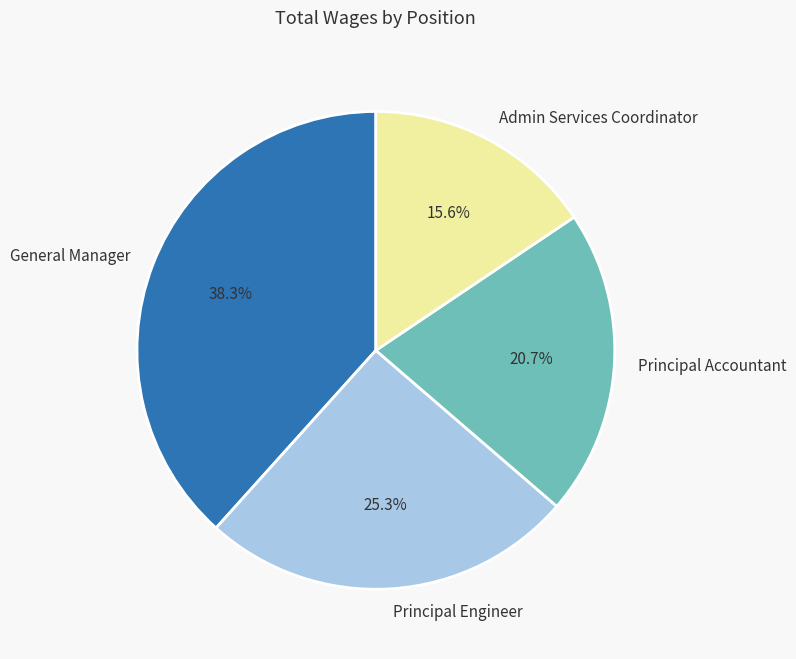

Count the number of slices in the pie.

4